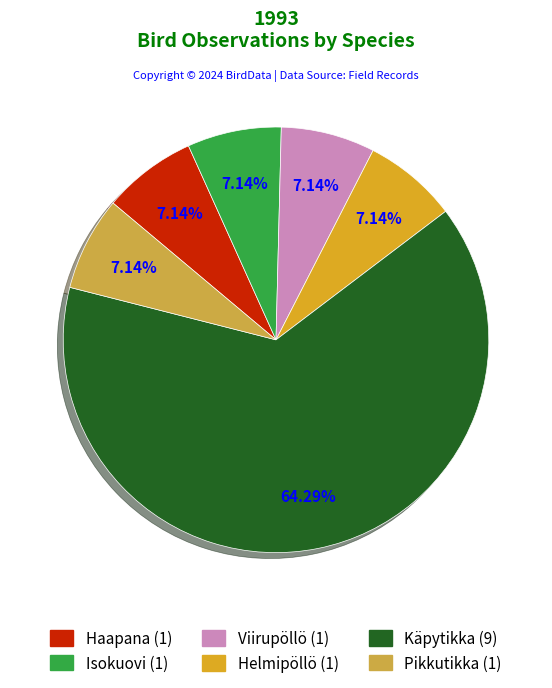

To the nearest percent, what percentage of the pie is Isokuovi?

7%